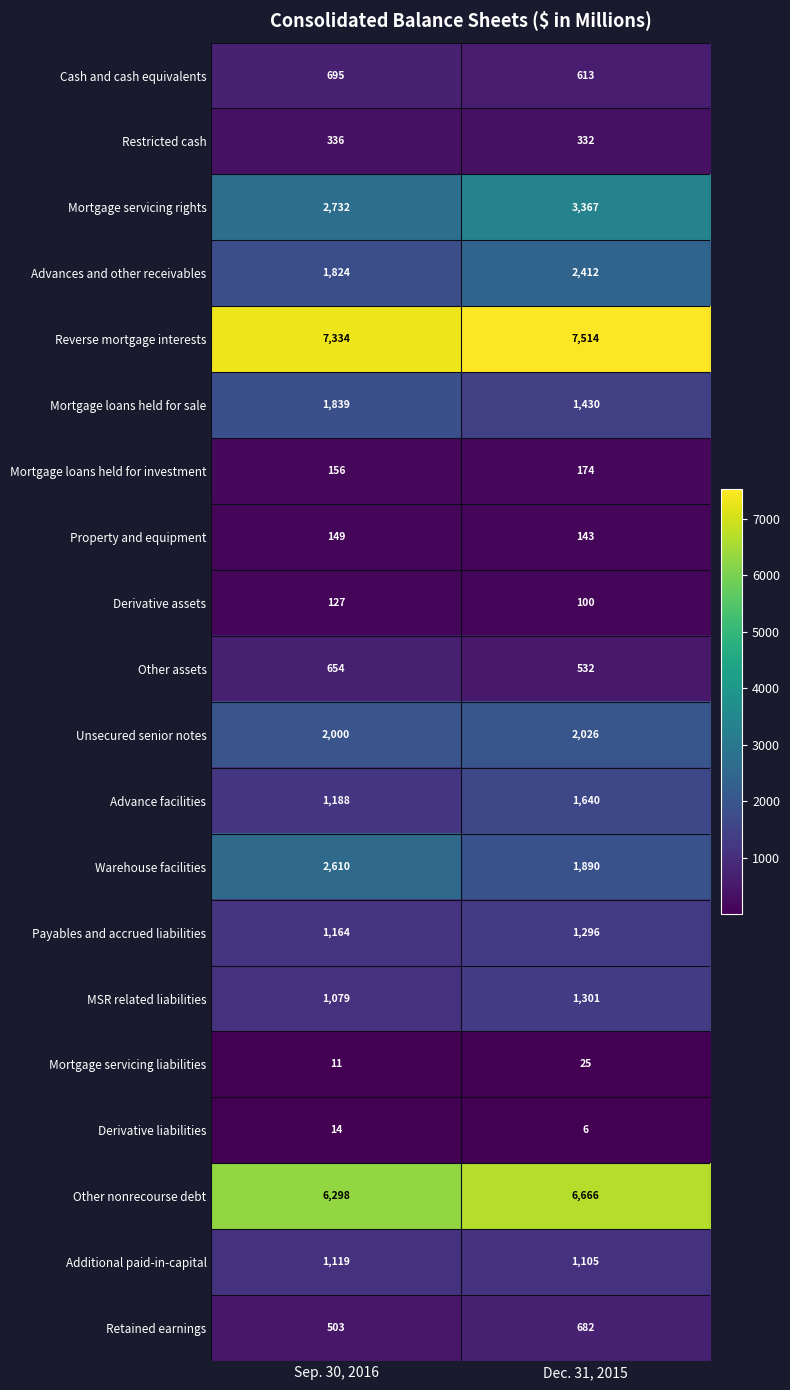

What is the difference between the maximum and minimum values in the Cash and cash equivalents series?

82